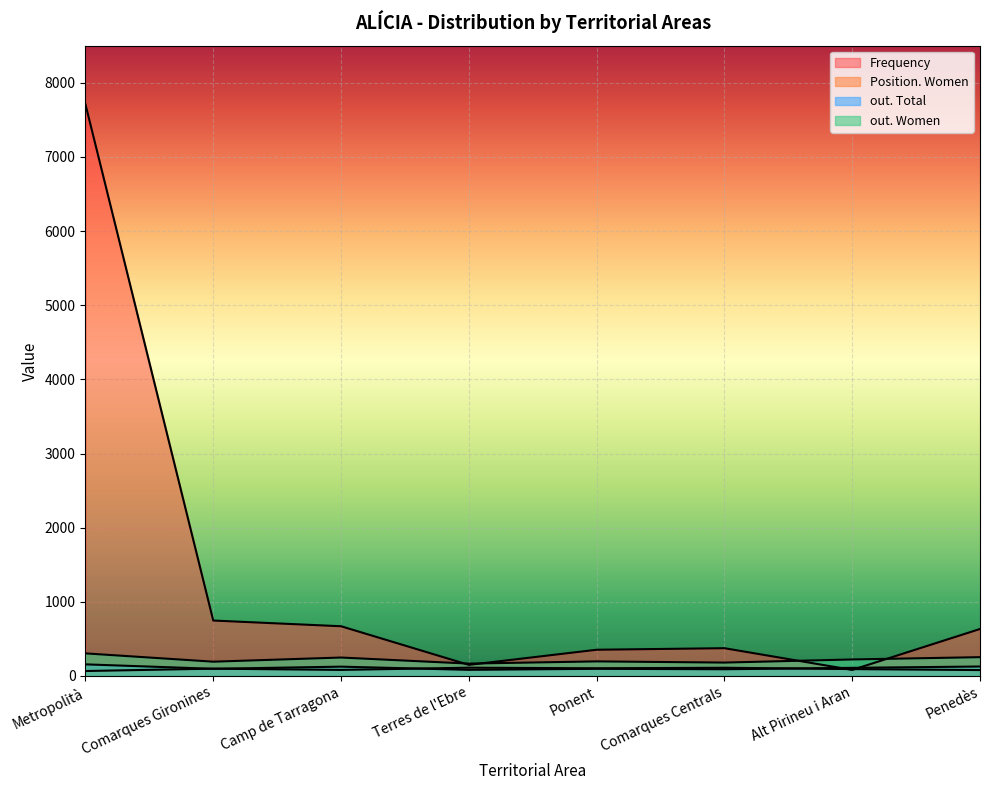

How many interior local valleys does the Frequency series have?

2